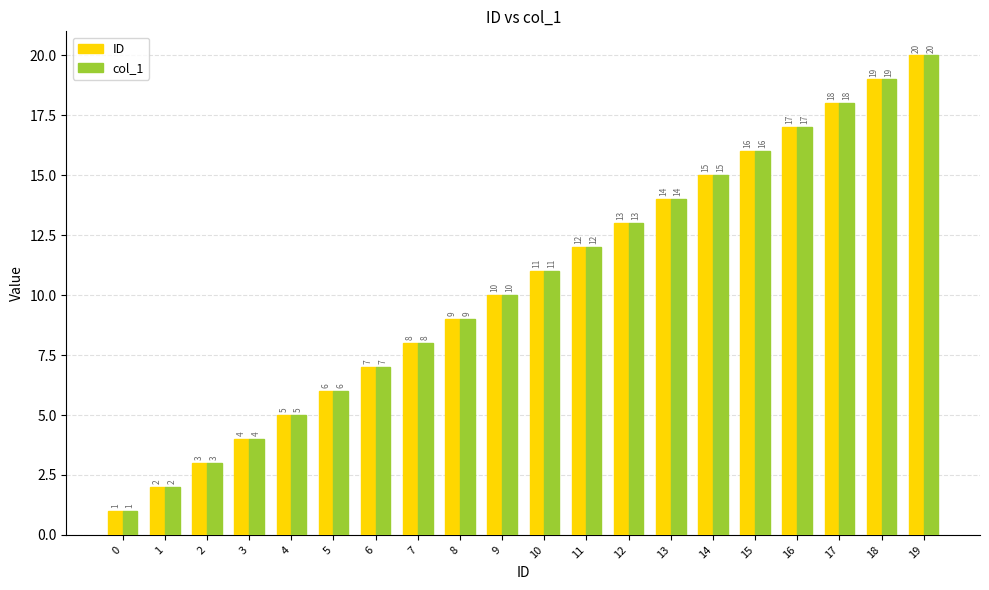

How many bars are there in total?

40